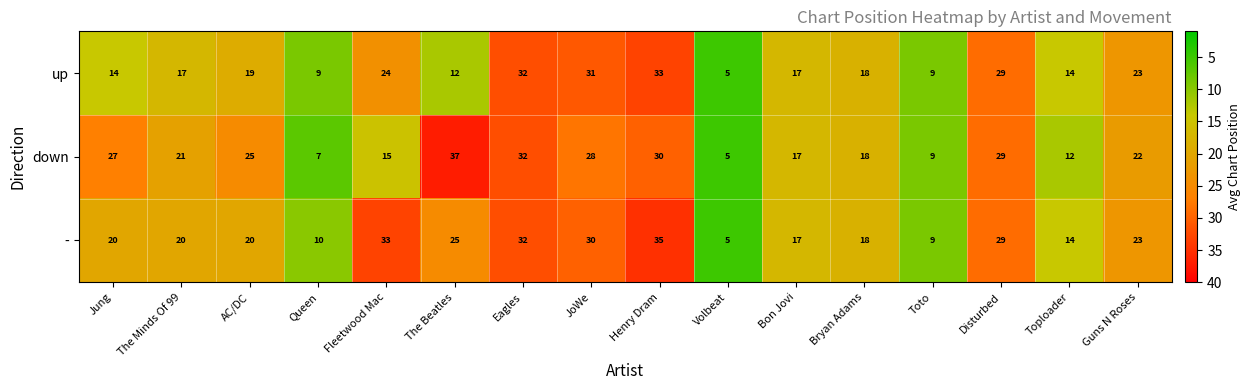

Is it true that - equals 1 at Volbeat?

False